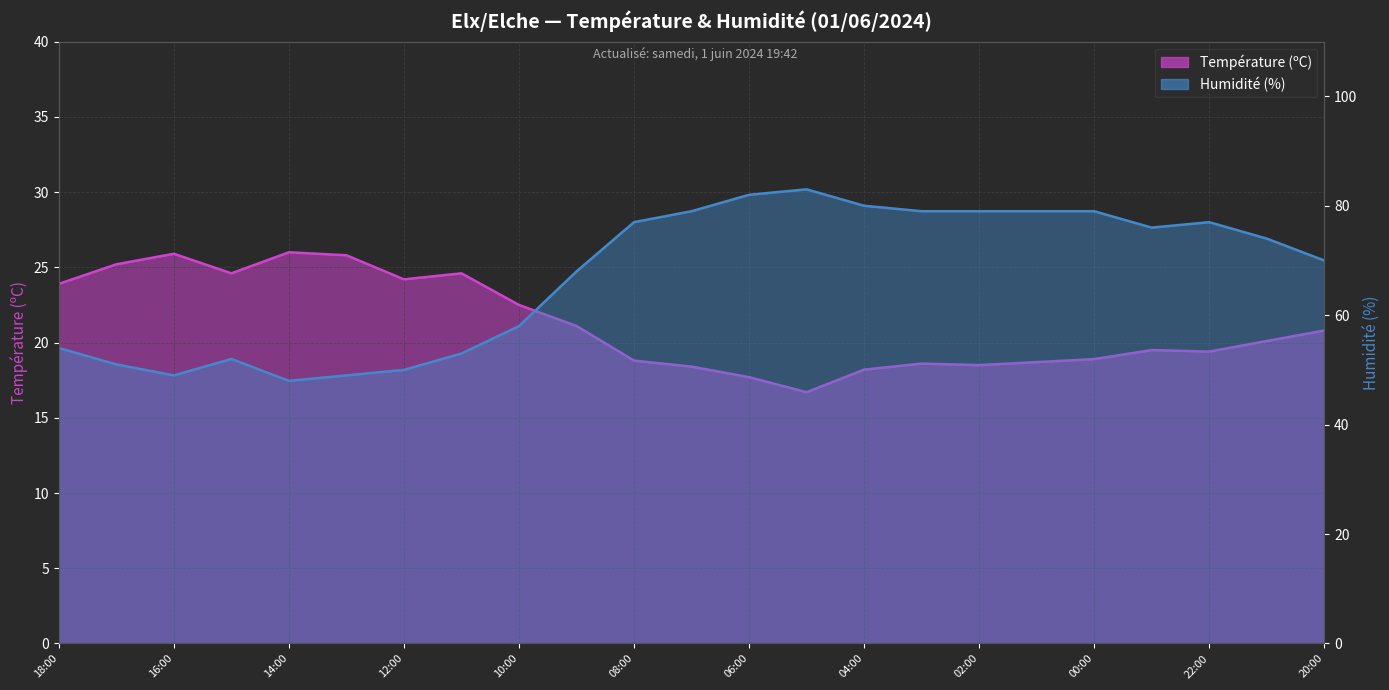

Reading right to left, extract all data points from this chart.

Température (ºC): 20:00=20.8	21:00=20.1	22:00=19.4	23:00=19.5	00:00=18.9	01:00=18.7	02:00=18.5	03:00=18.6	04:00=18.2	05:00=16.7	06:00=17.7	07:00=18.4	08:00=18.8	09:00=21.1	10:00=22.5	11:00=24.6	12:00=24.2	13:00=25.8	14:00=26.0	15:00=24.6	16:00=25.9	17:00=25.2	18:00=23.9
Humidité (%): 20:00=70.0	21:00=74.0	22:00=77.0	23:00=76.0	00:00=79.0	01:00=79.0	02:00=79.0	03:00=79.0	04:00=80.0	05:00=83.0	06:00=82.0	07:00=79.0	08:00=77.0	09:00=68.0	10:00=58.0	11:00=53.0	12:00=50.0	13:00=49.0	14:00=48.0	15:00=52.0	16:00=49.0	17:00=51.0	18:00=54.0